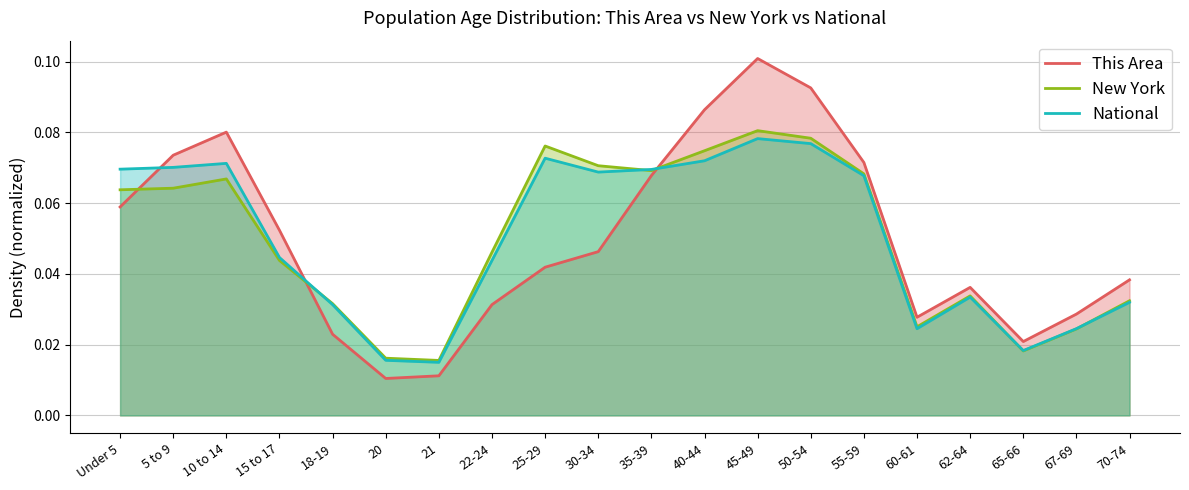

Count the number of categories in the chart.

20